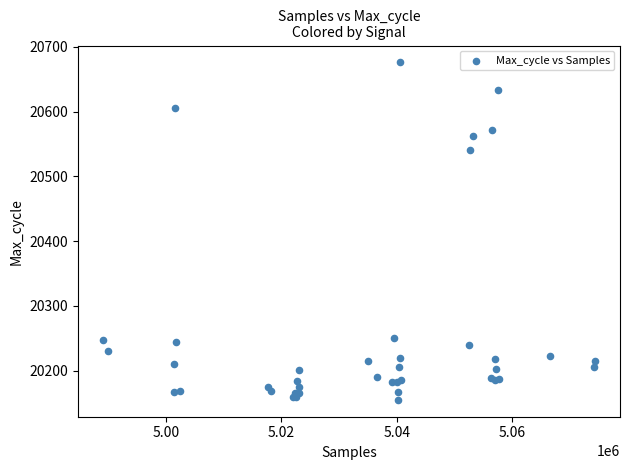

What Y value in the scatter plot is closest to 20415?

20540